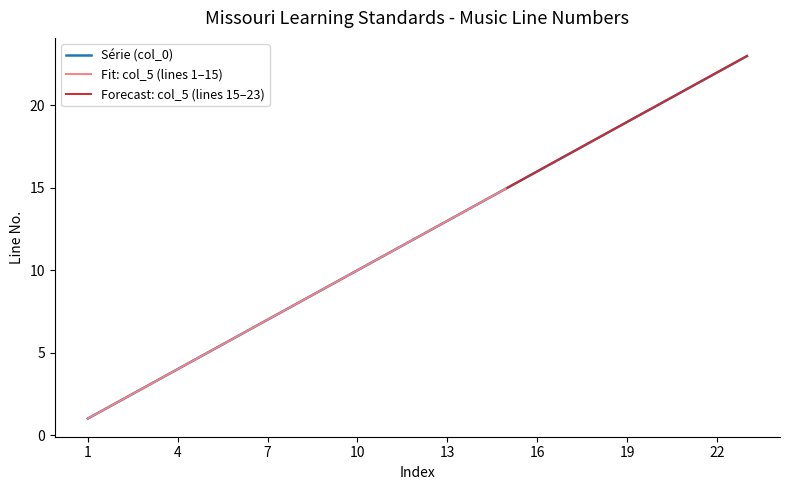

Reading right to left, what are all the values shown in this chart?

23=23	22=22	21=21	20=20	19=19	18=18	17=17	16=16	15=15	14=14	13=13	12=12	11=11	10=10	9=9	8=8	7=7	6=6	5=5	4=4	3=3	2=2	1=1